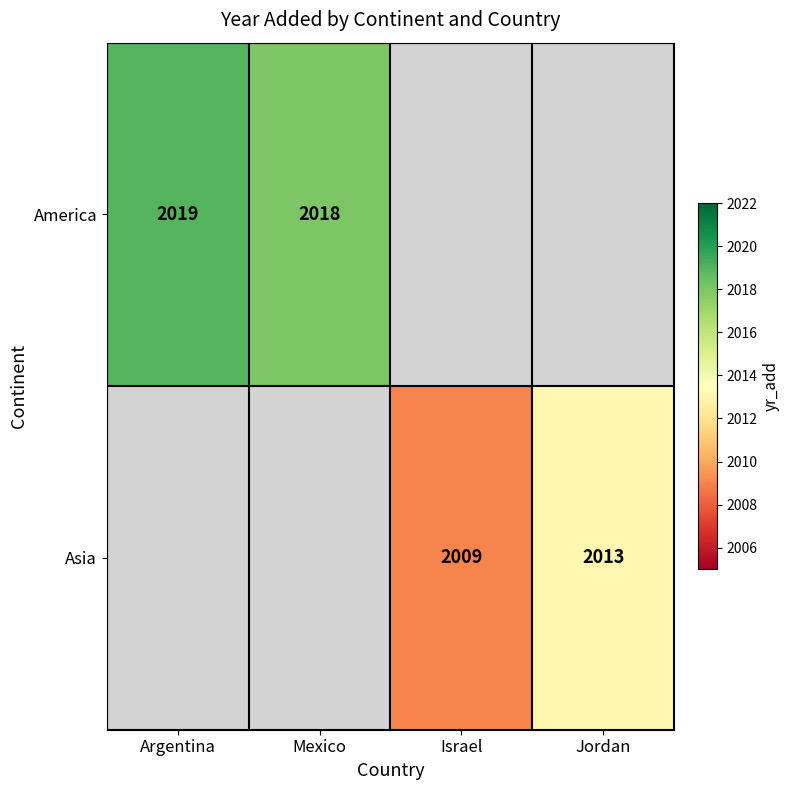

How many distinct data groups are displayed?

2